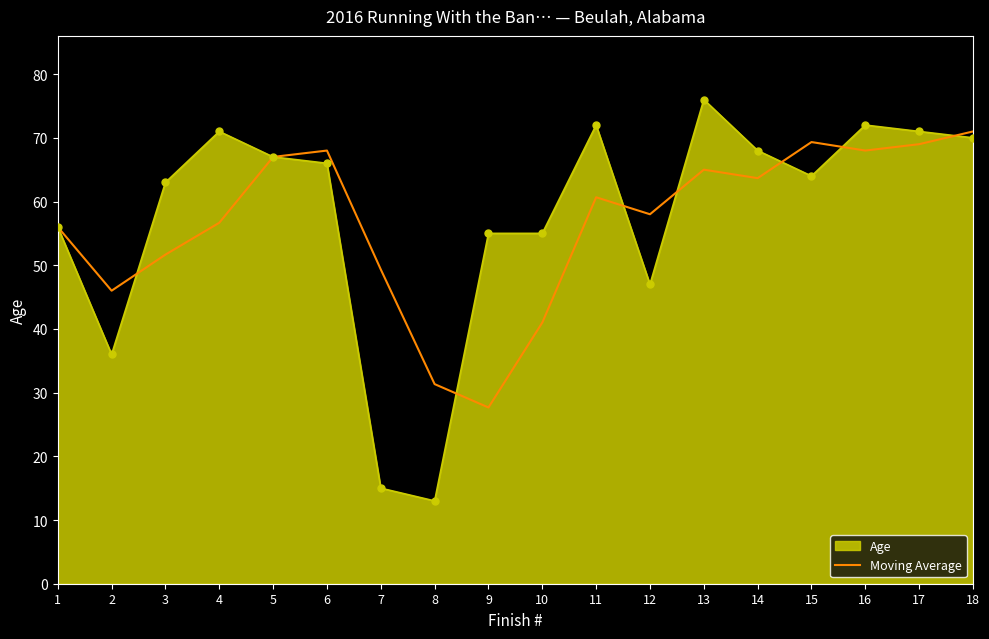

Between 1 and 16, which series saw the biggest shift?

Age